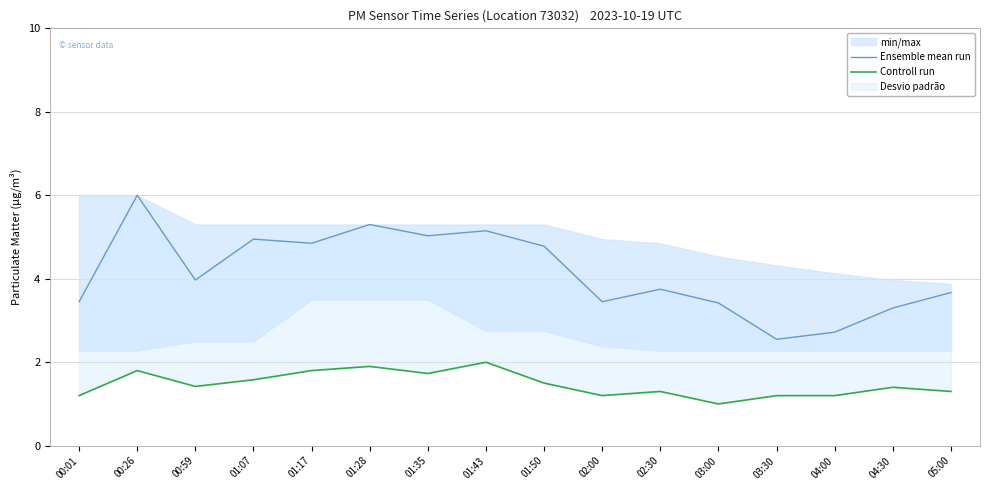

Is the value of Controll run at 02:00 greater than the value of Ensemble mean run at 01:17?

No